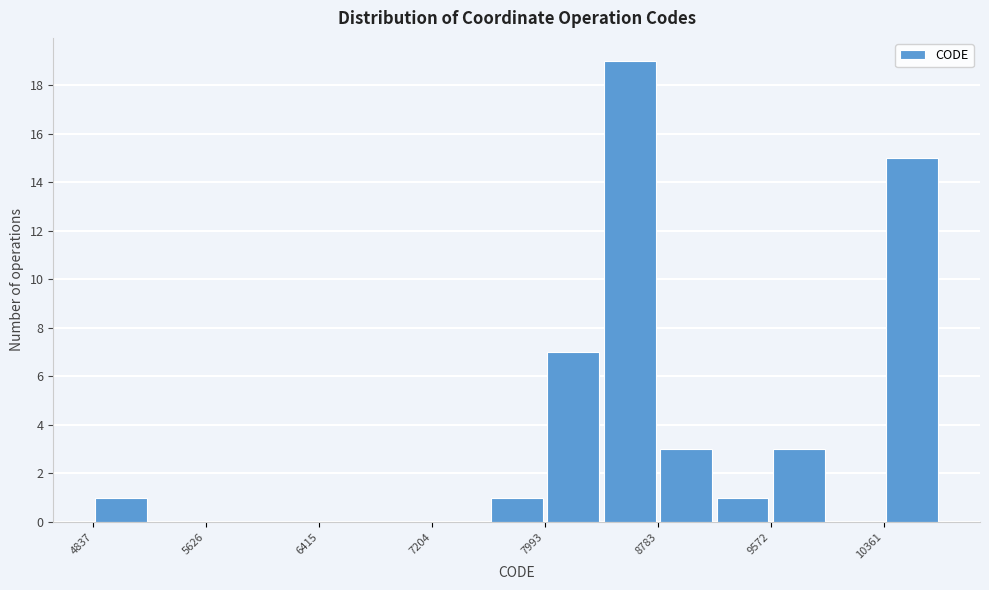

Read against the x-axis, roughly where is the centre of the tallest bar?

8600